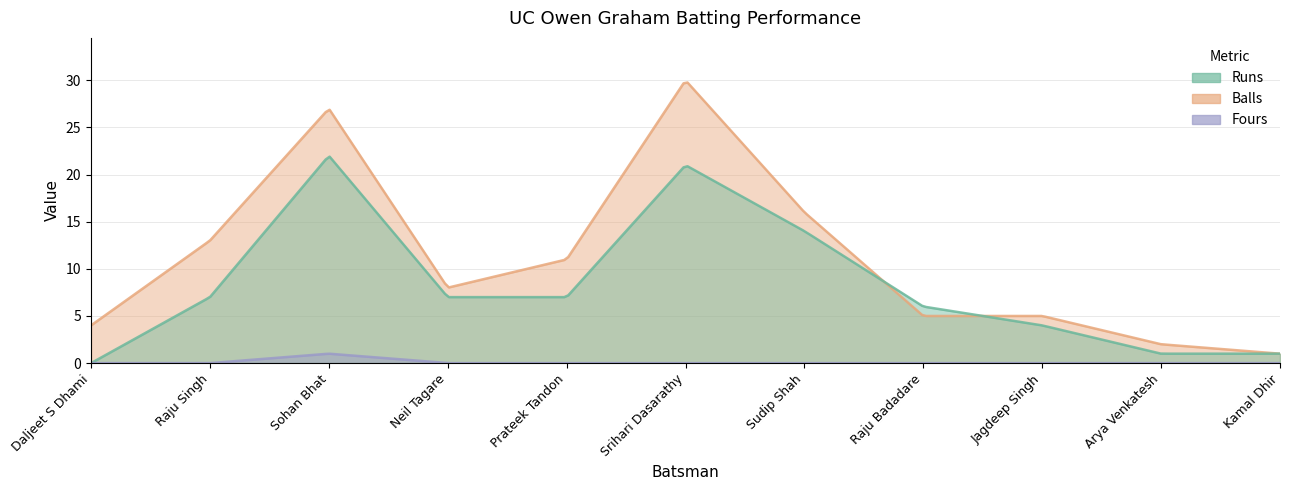

What is the total value across all series at Srihari Dasarathy?

51